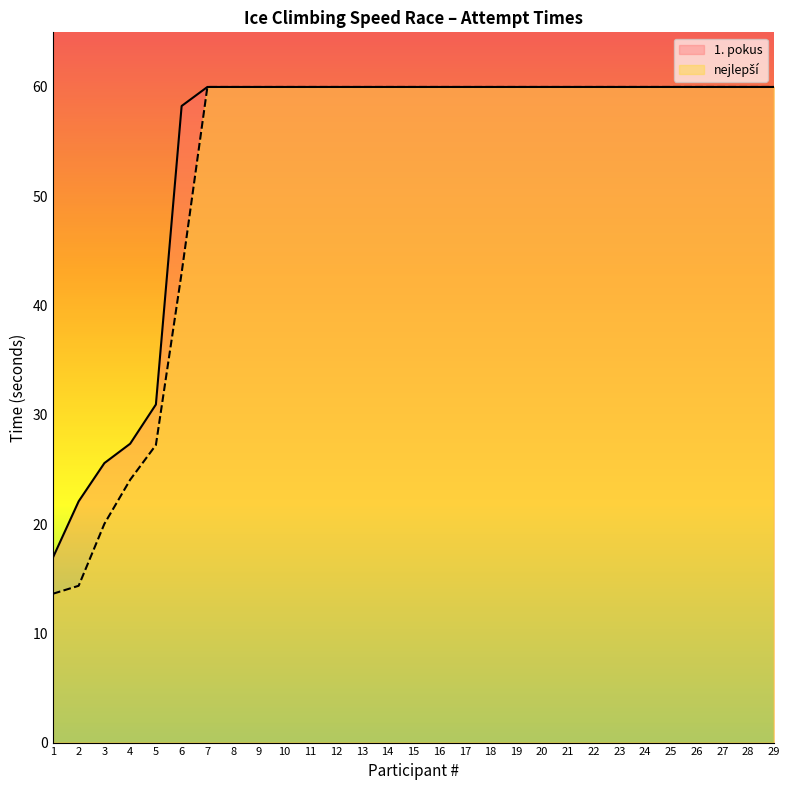

What is the value of the 1. pokus point at the 25th from the left?

60.0